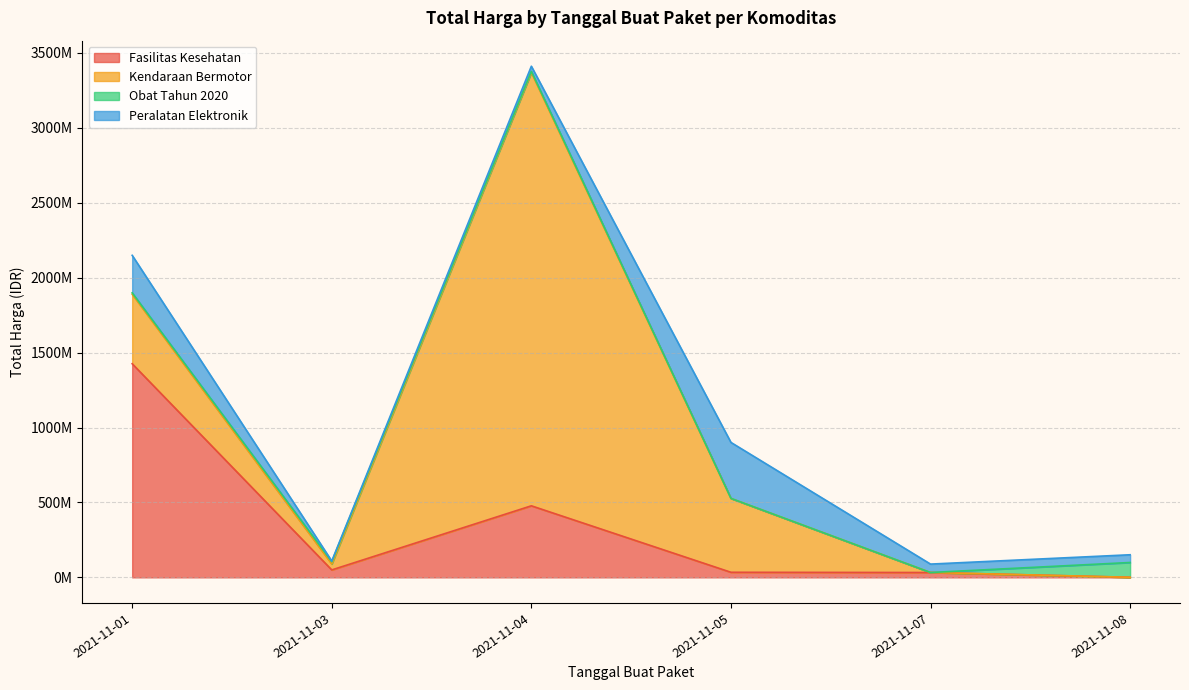

How many data points in Obat Tahun 2020 are above 9180000?

2